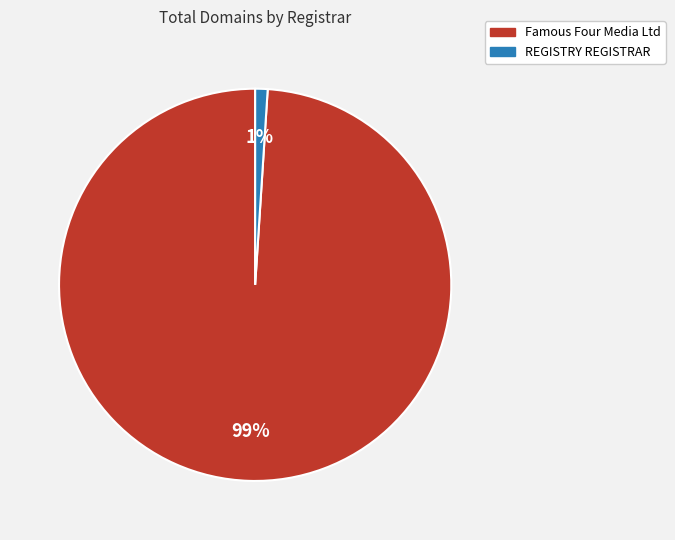

Do REGISTRY REGISTRAR and Famous Four Media Ltd together represent more than half of the pie?

Yes